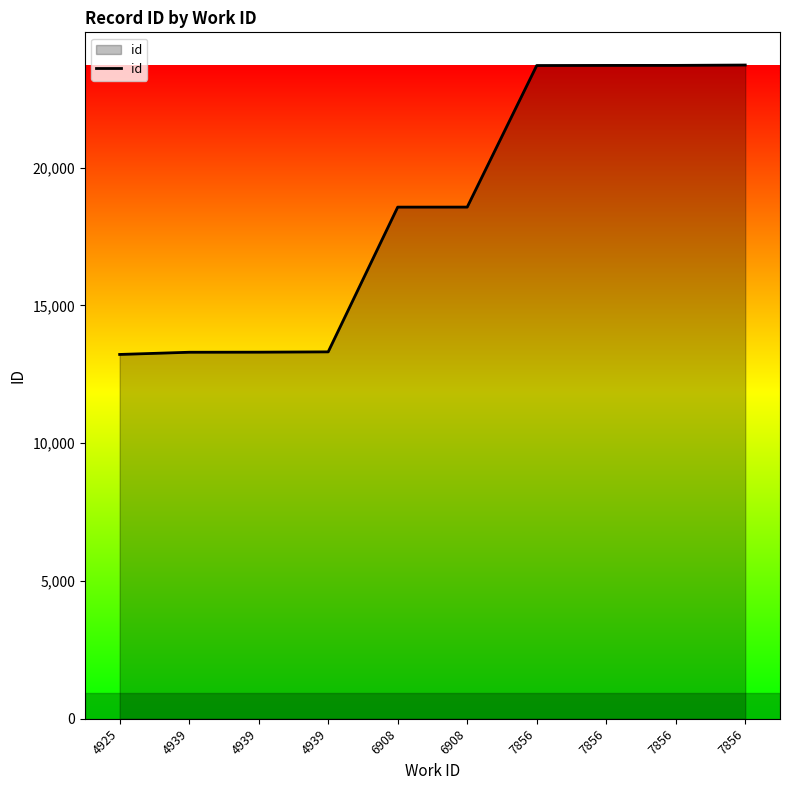

What is the sum of the values at 6908 and 4939?

31882